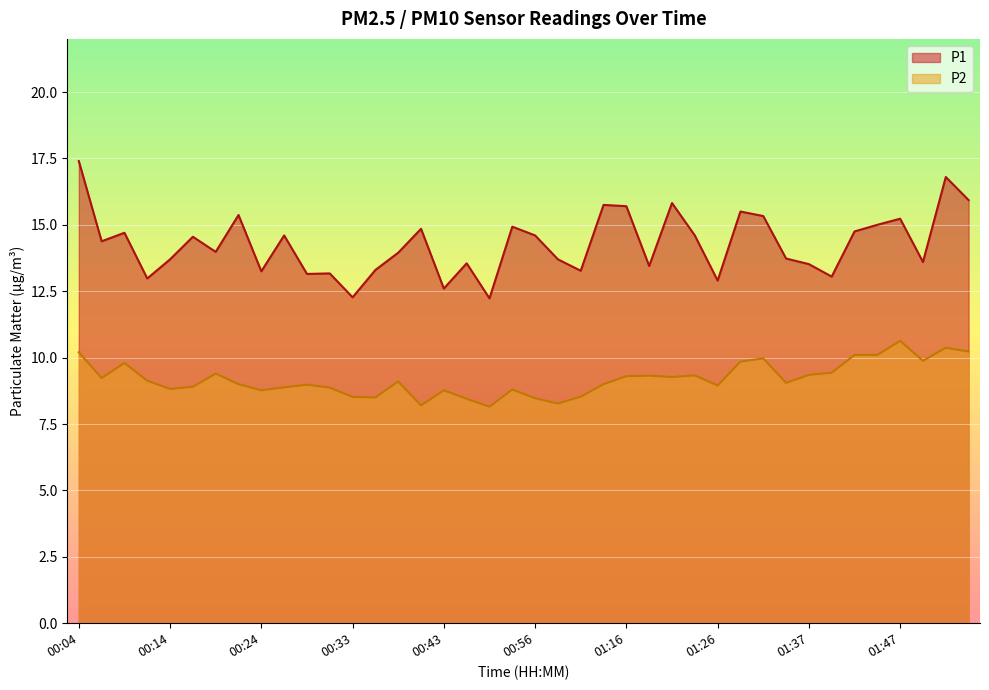

At 00:29, list the series in order from smallest to largest.

P2, P1